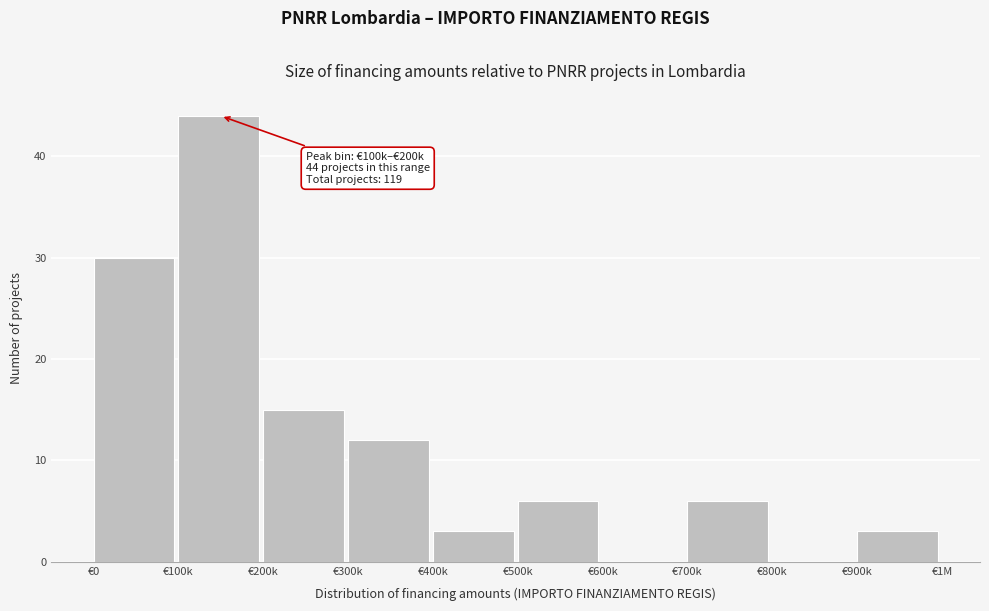

Reading right to left, what are all the values shown in this chart?

€900k=3	€800k=0	€700k=6	€600k=0	€500k=6	€400k=3	€300k=12	€200k=15	€100k=44	€0=30